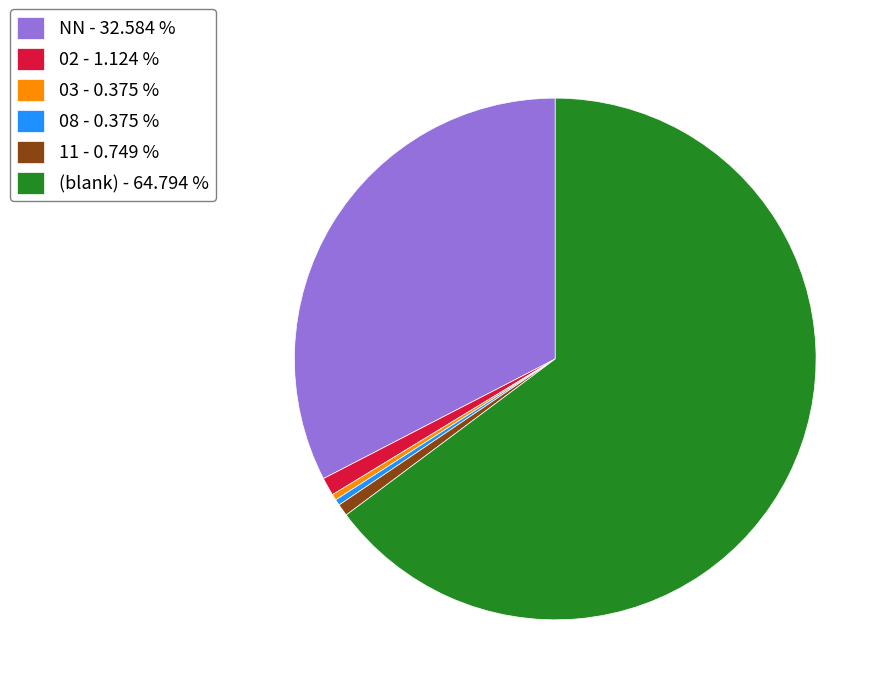

Approximately how many times larger is the value at 02 - 1.124 % compared to 08 - 0.375 %?

3.0